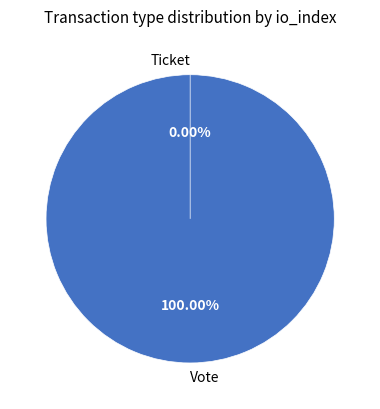

To the nearest percent, what is the average slice percentage?

50%